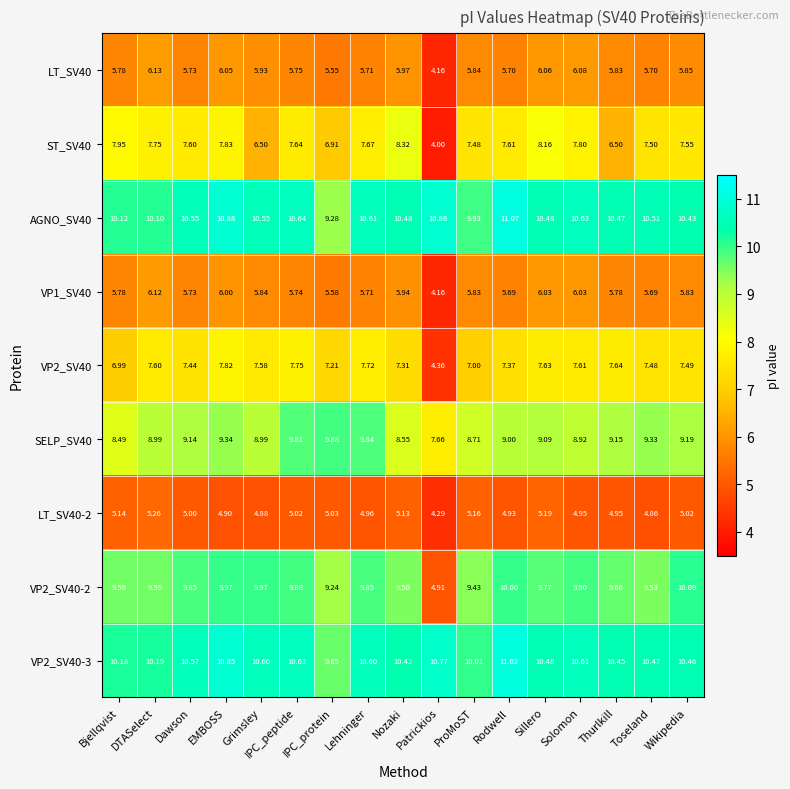

Where does the LT_SV40-2 series first go above 5?

Bjellqvist